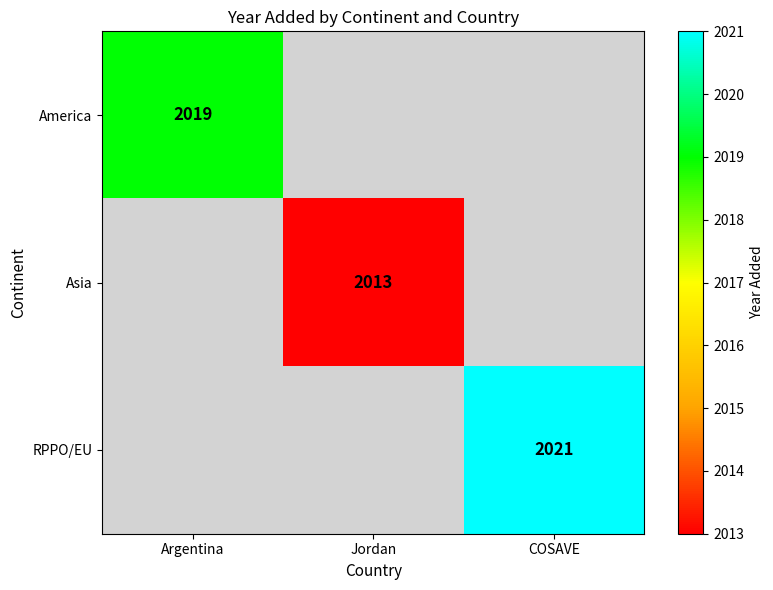

The Asia series shows 1153 at Jordan. True or false?

False